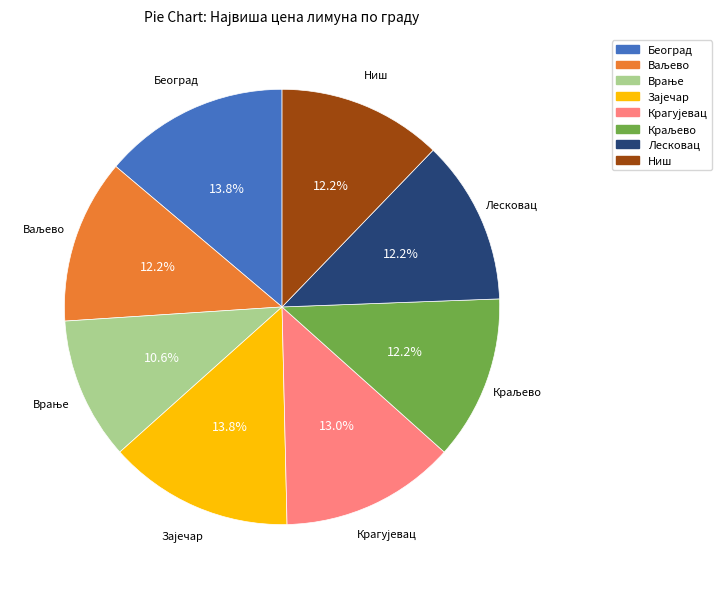

Is there any slice that represents more than half of the pie?

No